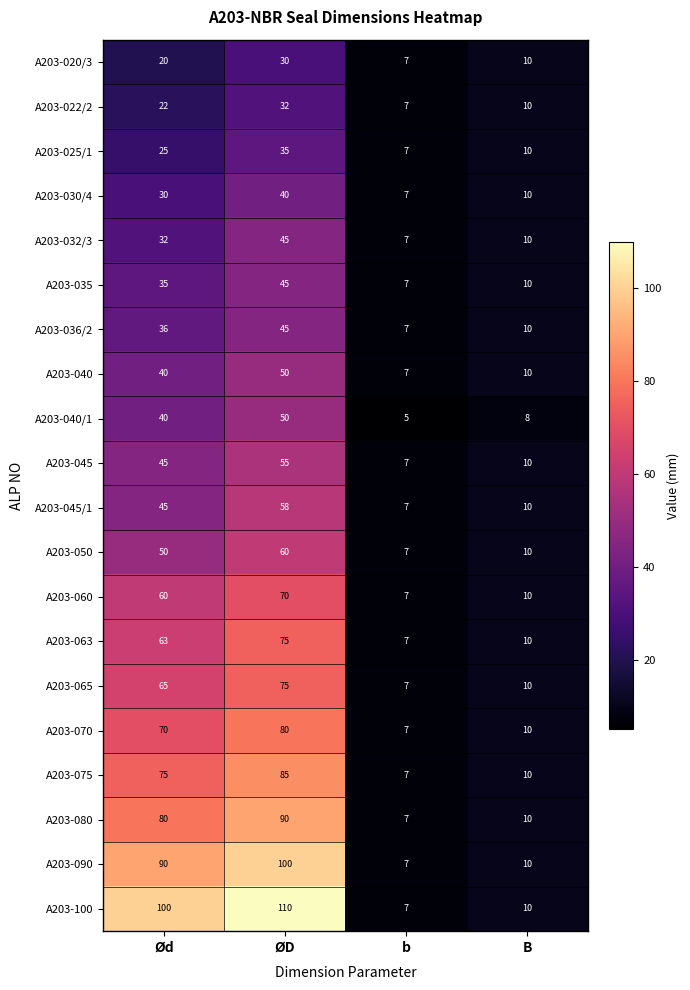

What is the greatest value displayed?

110